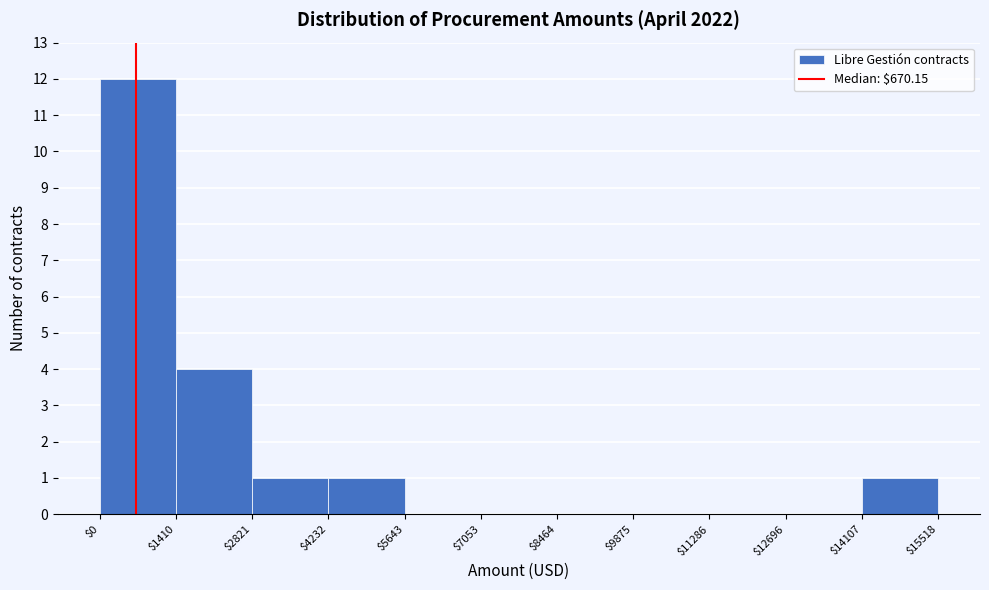

Reading left to right, list every bar in this chart as the range it spans on the x-axis followed by its height. The values are not printed on the chart, so give them approximately, as read against the axis.

$0 to $1410: 12
$1410 to $2821: 4
$2821 to $4232: 1
$4232 to $5643: 1
$5643 to $7053: 0
$7053 to $8464: 0
$8464 to $9875: 0
$9875 to $11286: 0
$11286 to $12696: 0
$12696 to $14107: 0
$14107 to $15518: 1